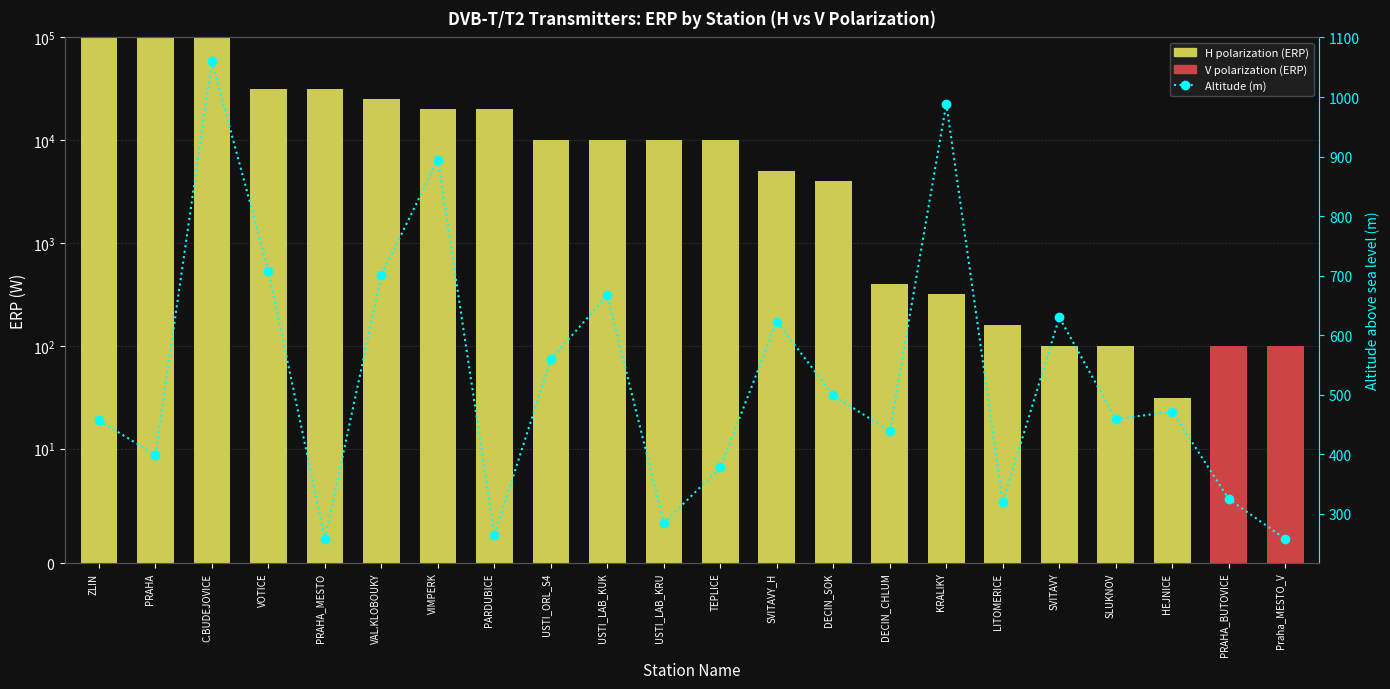

Rank the series at VAL.KLOBOUKY from lowest to highest value.

V polarization (ERP), Altitude (m), H polarization (ERP)